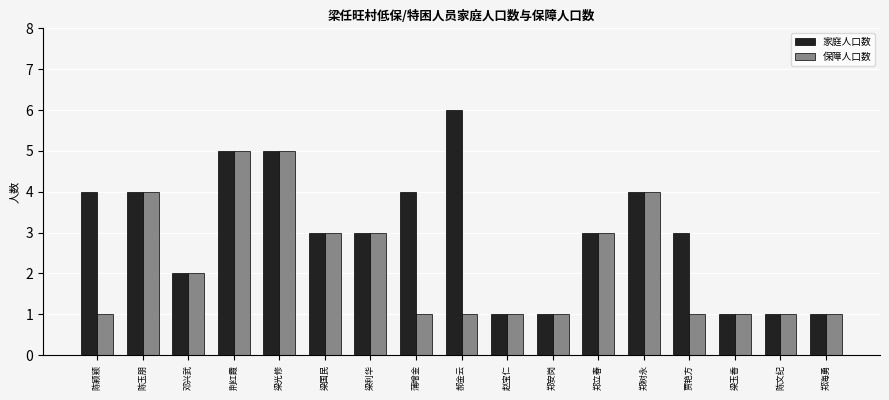

What is the label of the 13th bar from the right?

梁光修